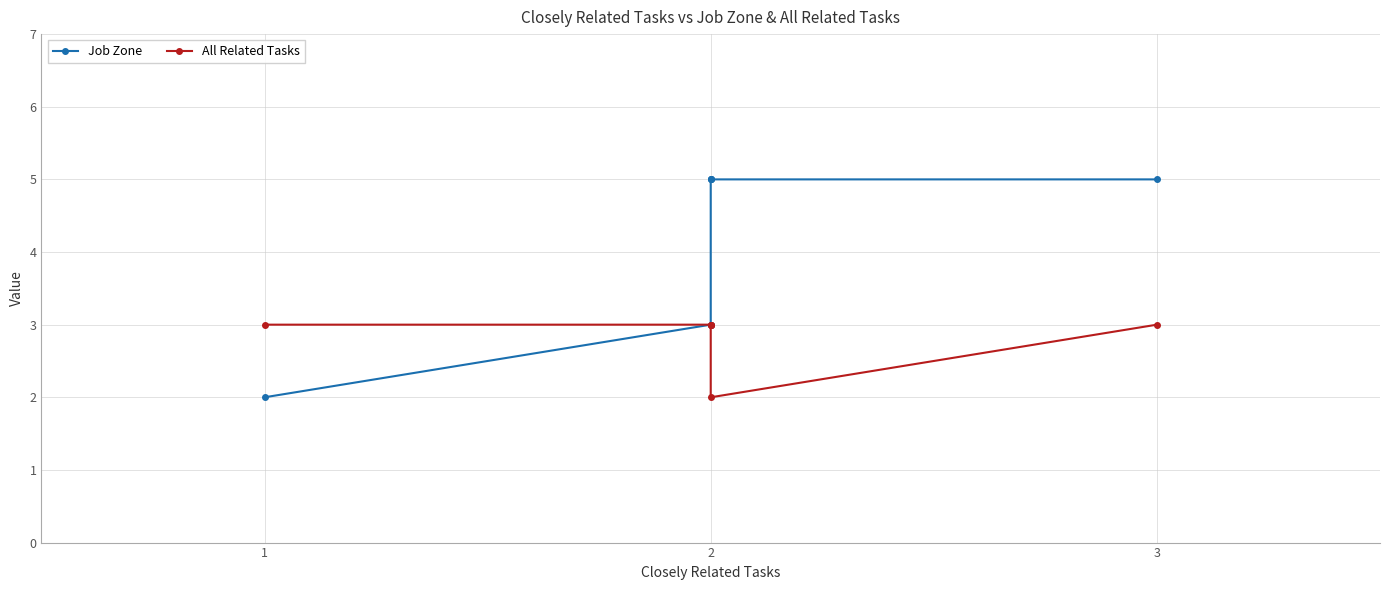

Reading left to right, what are all the values shown in this chart?

Job Zone: 2	3	5	5	5	5
All Related Tasks: 3	3	3	3	2	3